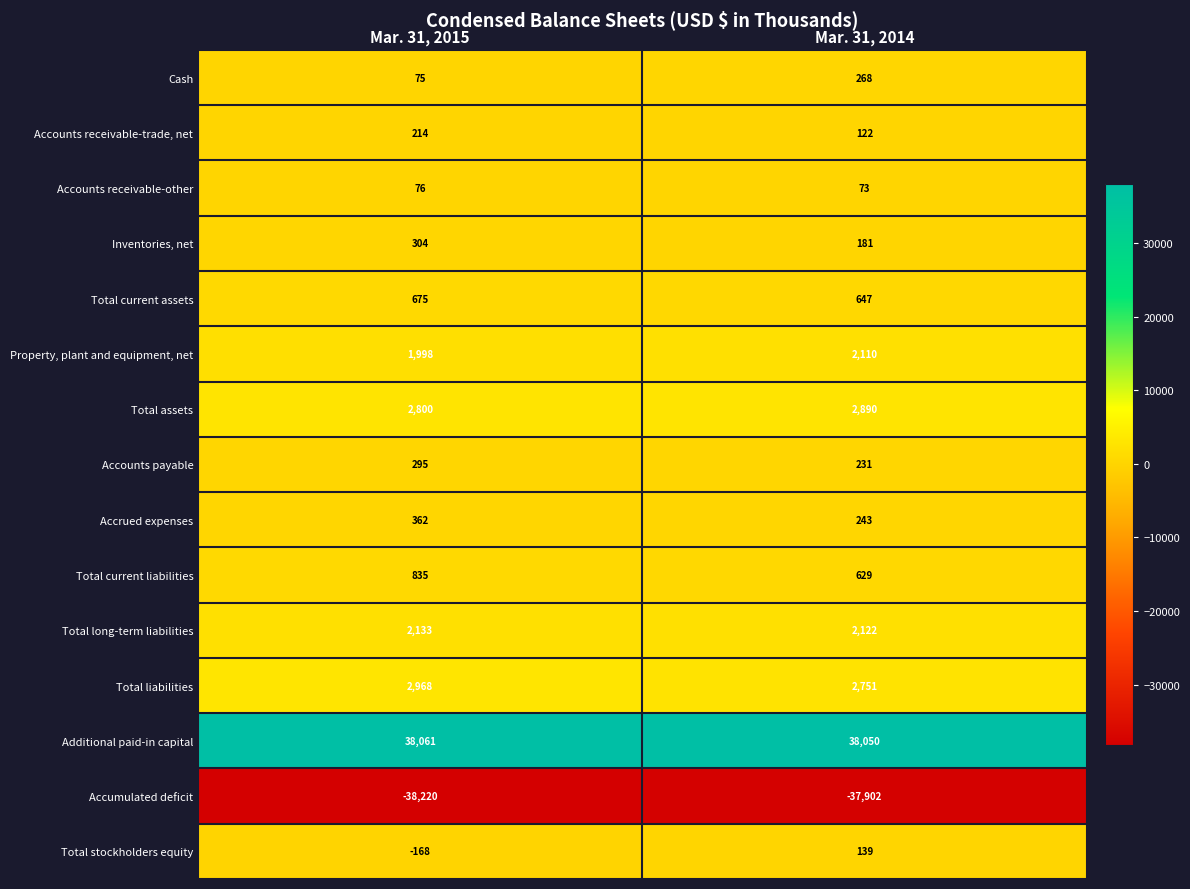

Count the number of categories in the chart.

2